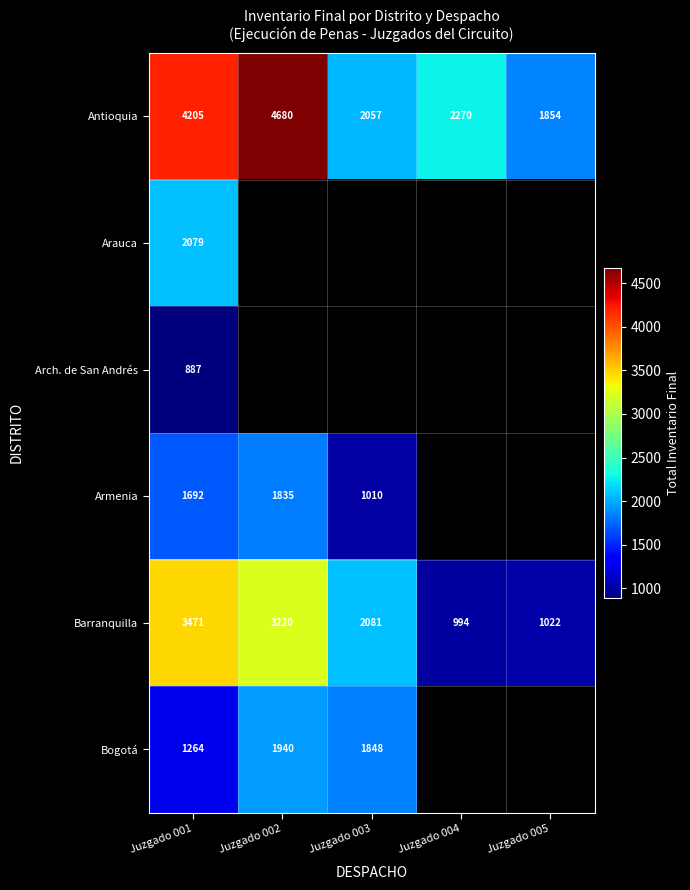

At which category is the sum across all series the highest?

Juzgado 001